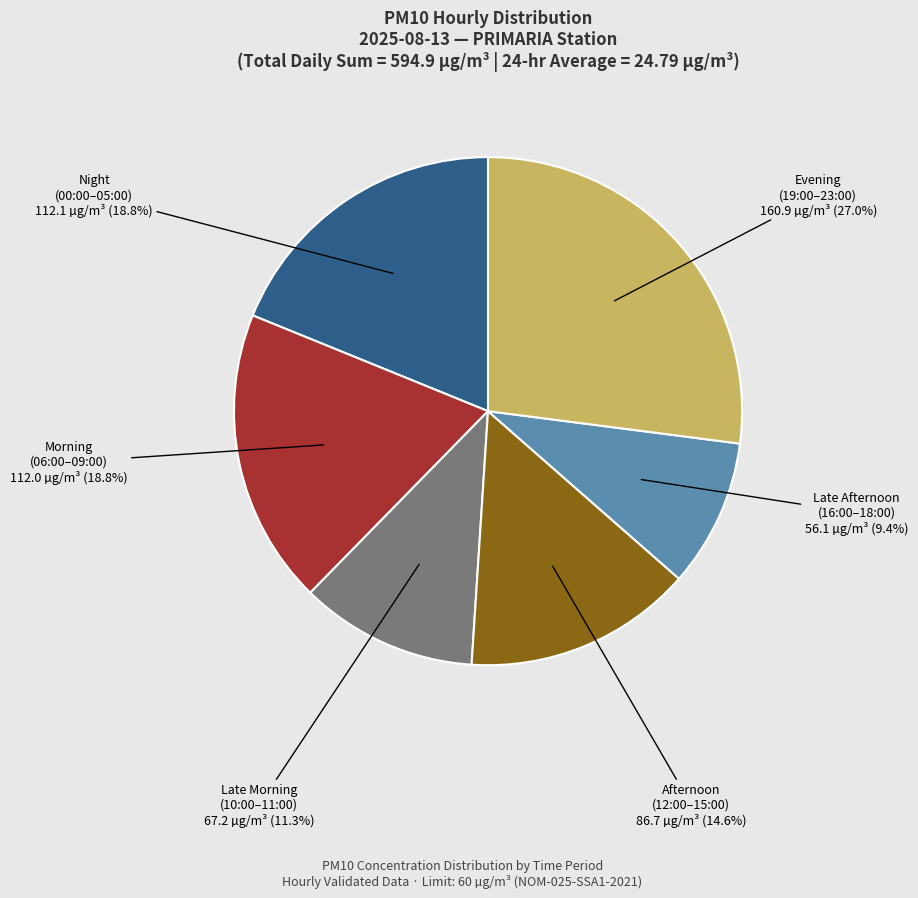

Is there a majority slice in this chart?

No